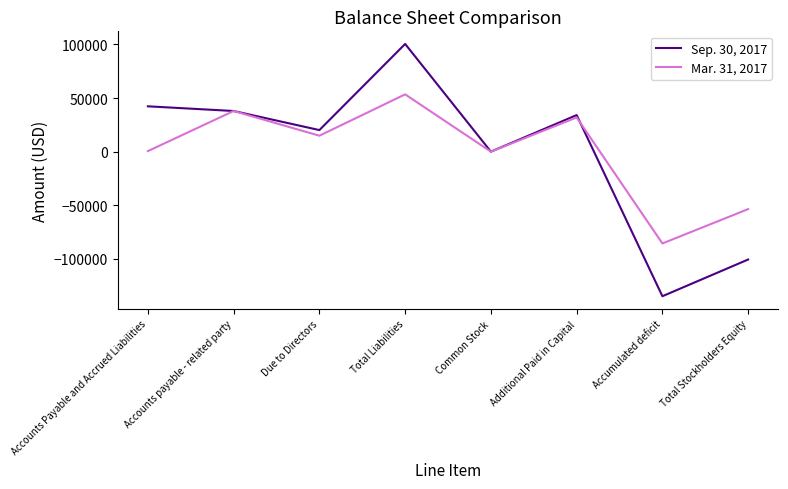

What is the minimum value shown in the chart?

-134700